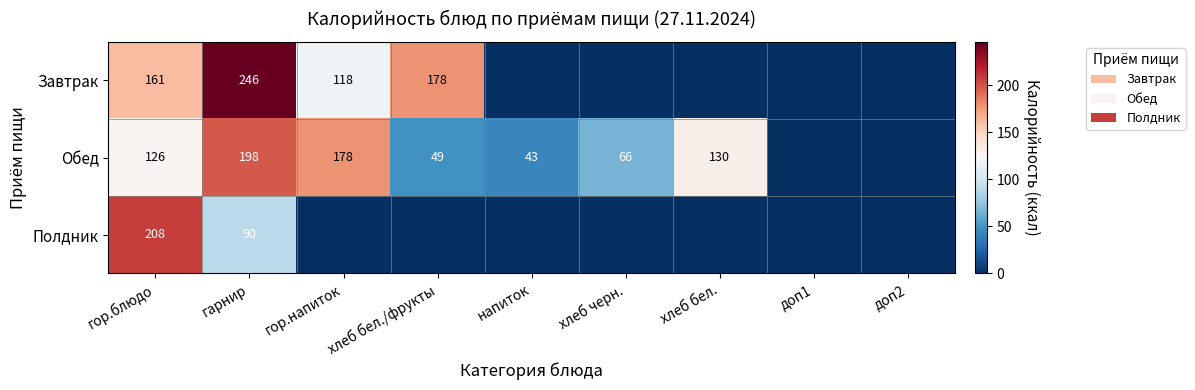

At гор.блюдо, list the series in order from largest to smallest.

Полдник, Завтрак, Обед